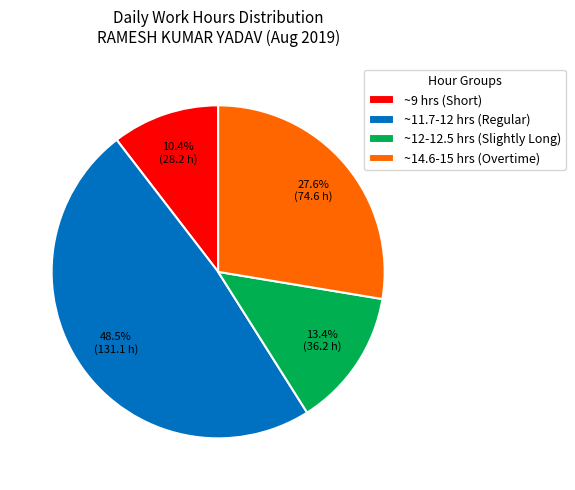

What portion of the pie excludes ~12-12.5 hrs (Slightly Long)?

86.6%